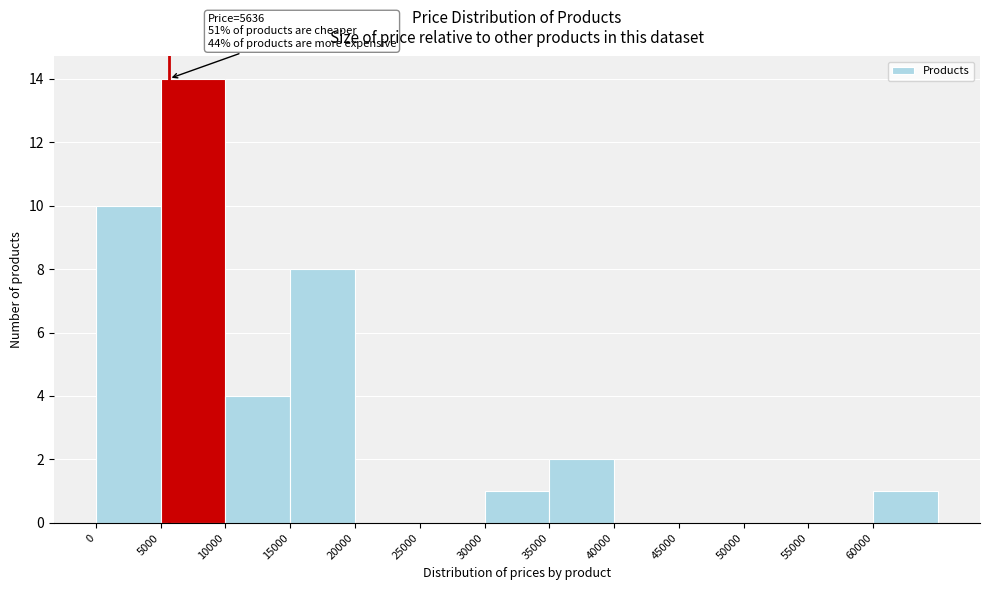

Over which range of the x-axis is the bar tallest?

5000 to 10000